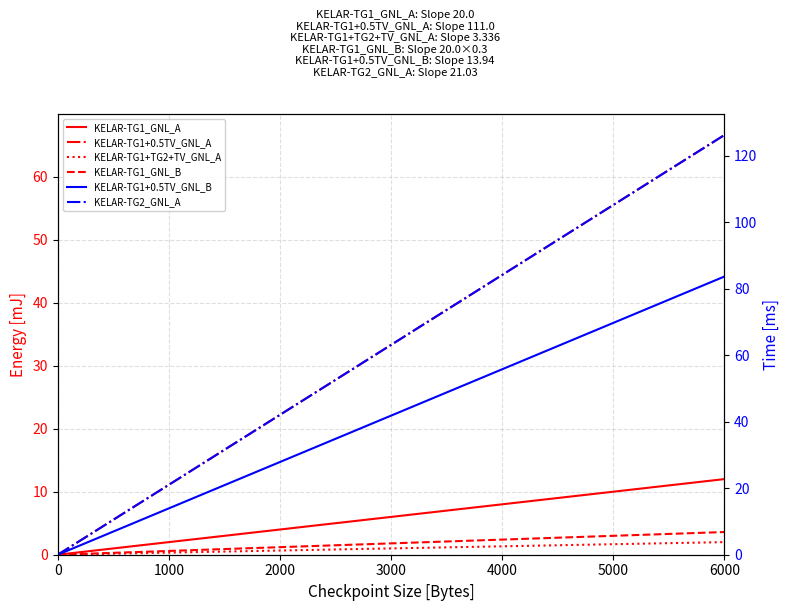

What is the value of the KELAR-TG1_GNL_A point at the 3rd from the left?

1.7